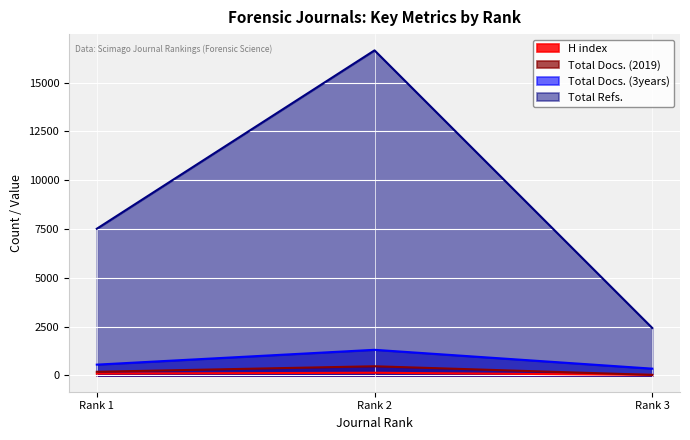

What is the average value of the Total Docs. (2019) series?

230